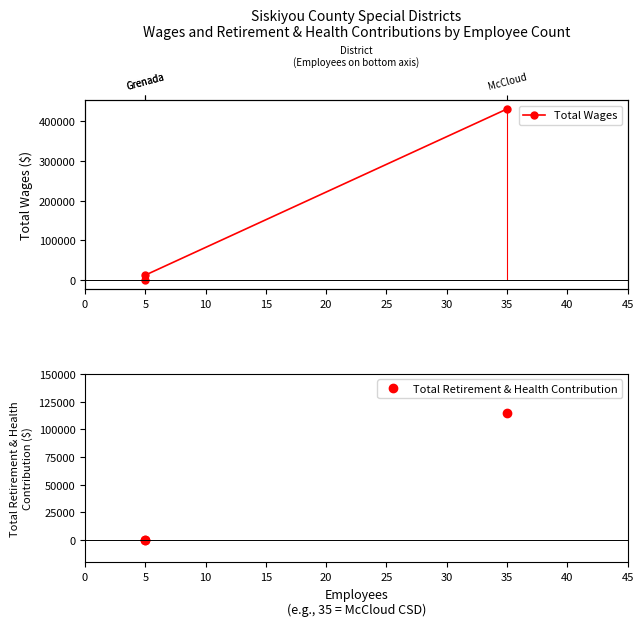

The Total Retirement & Health Contribution series shows -52443 at 10. True or false?

False